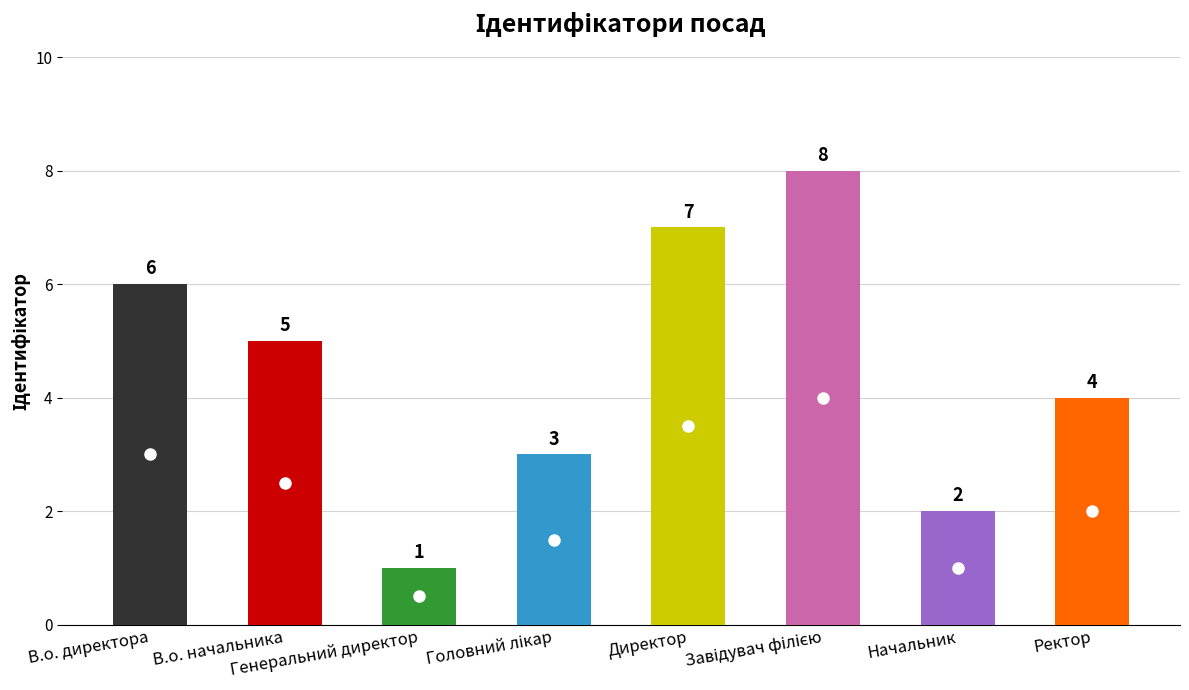

What is the difference between the maximum and minimum values?

7